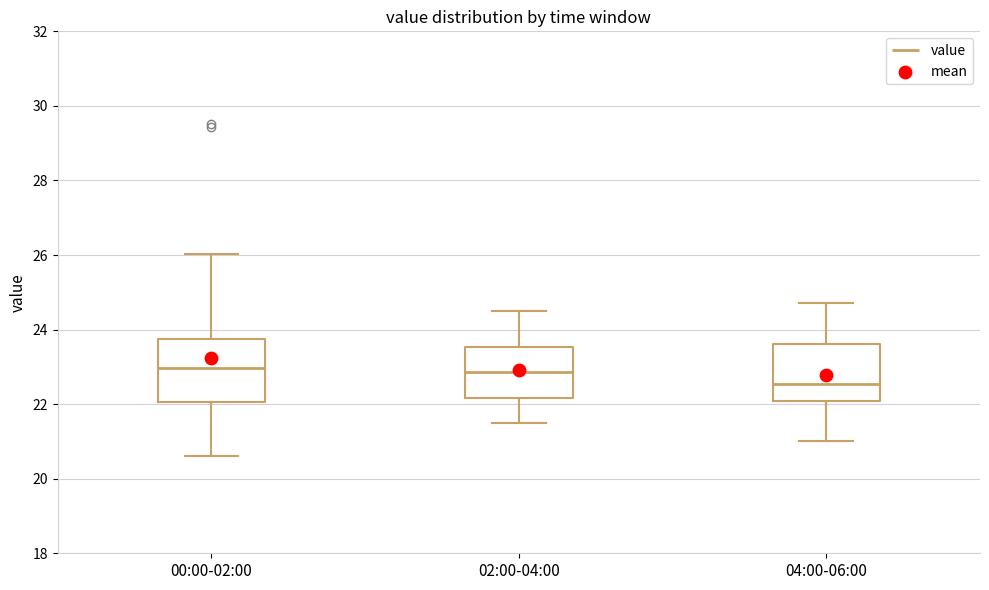

Reading left to right, read every box against the y-axis: the position of its median line, the range the box covers, and the ends of its whiskers. The values are not printed on the chart, so give them approximately, as read against the axis.

00:00-02:00: median 23.0, box 22.0 to 23.8, whiskers 20.6 to 26.0
02:00-04:00: median 22.8, box 22.2 to 23.6, whiskers 21.6 to 24.6
04:00-06:00: median 22.6, box 22.0 to 23.6, whiskers 21.0 to 24.8